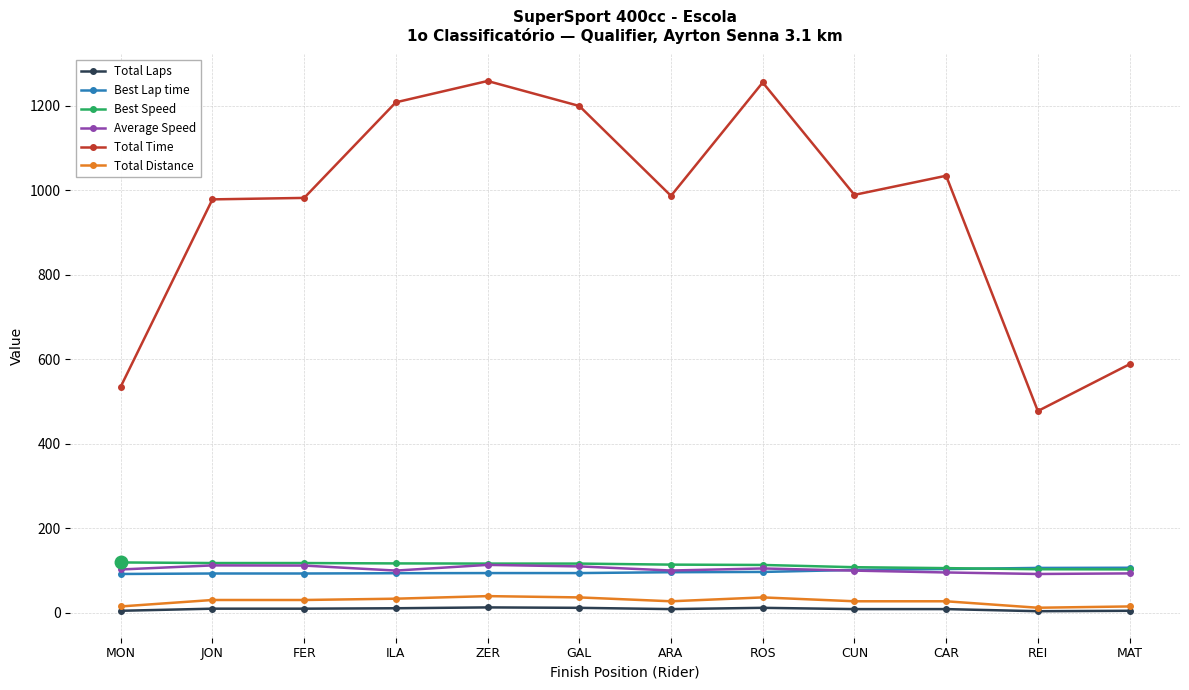

What is the label of the 11th point from the right?

JON